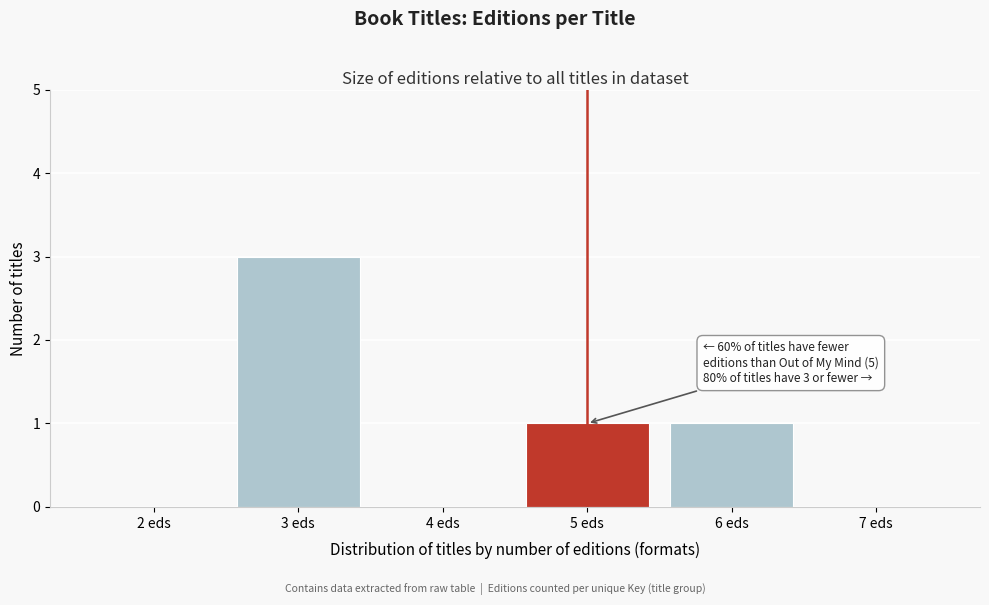

Over which range of the x-axis is the bar tallest?

2.5 to 3.5